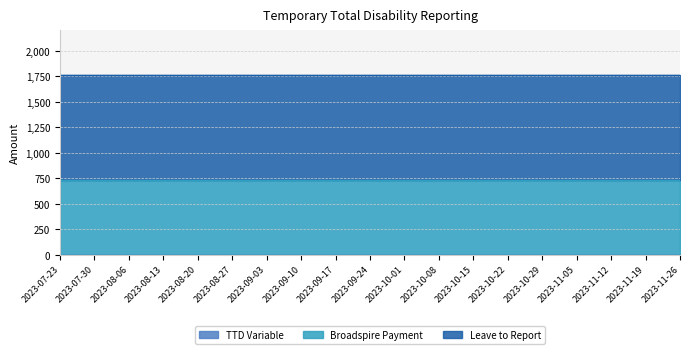

True or false: TTD Variable and Broadspire Payment intersect in this chart.

False